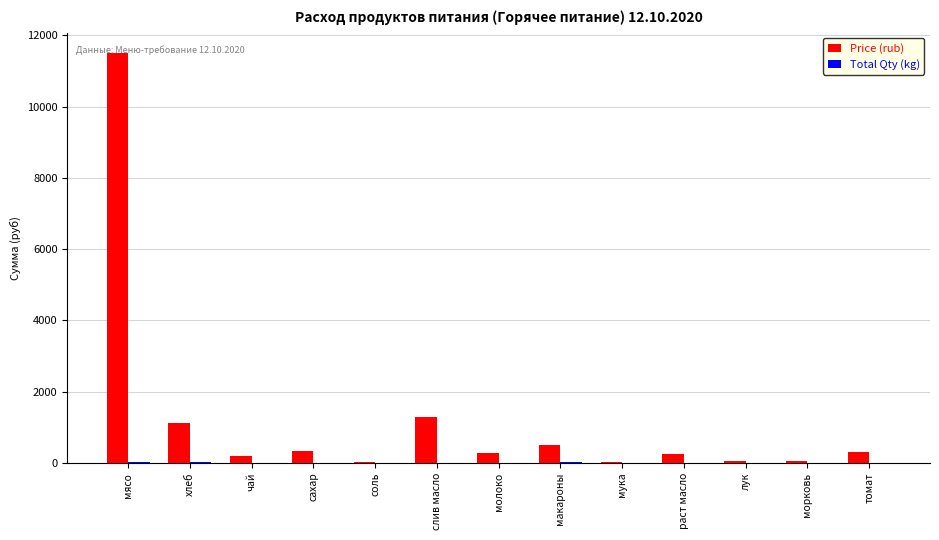

Count the number of categories in the chart.

13